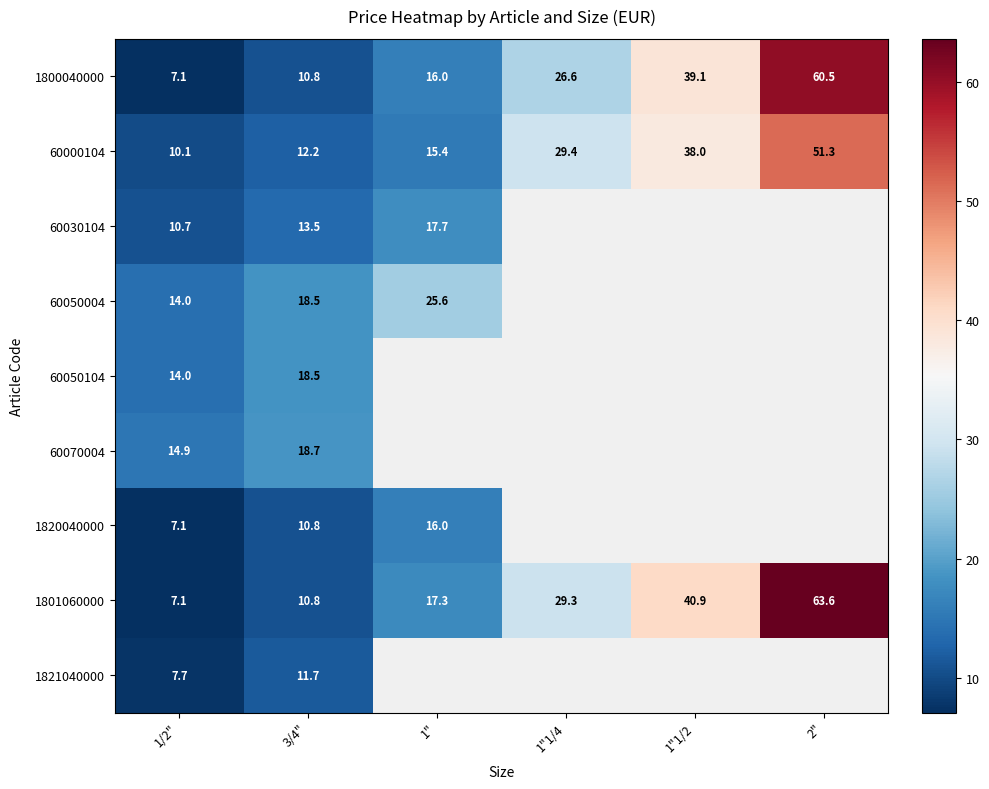

What is the total value across all series at 1/2"?

92.7